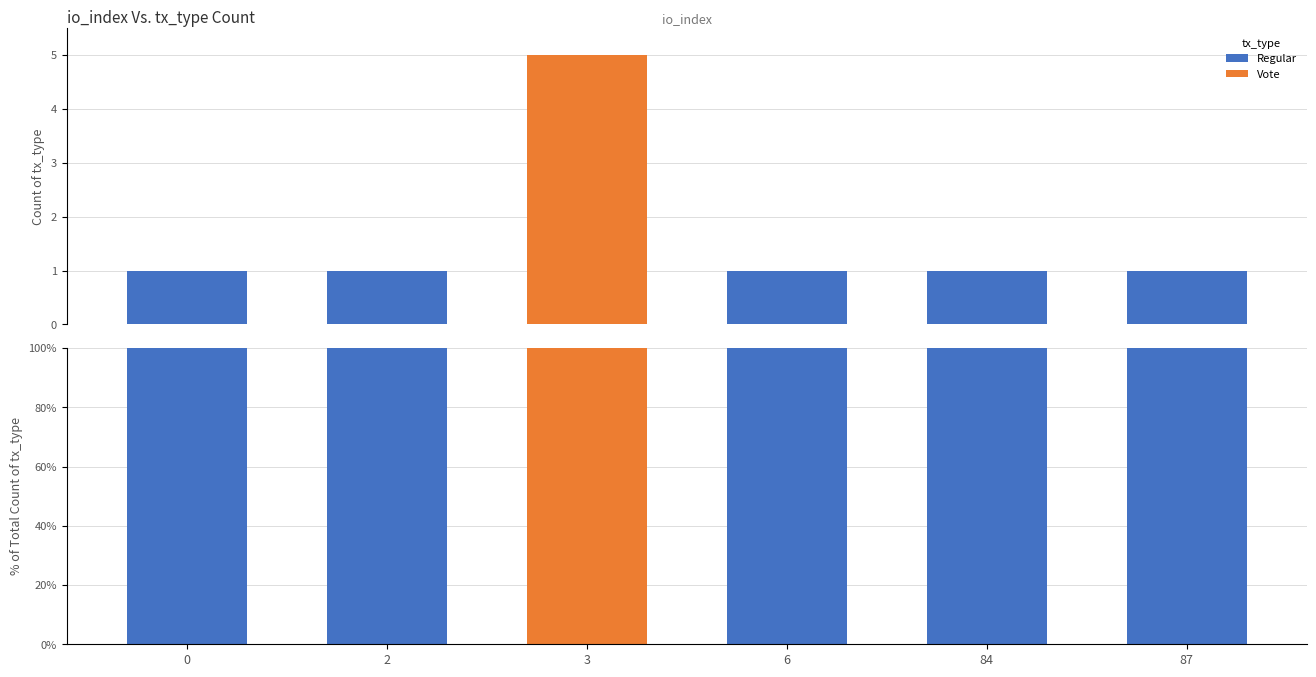

What is the total value across all series at 0?

100